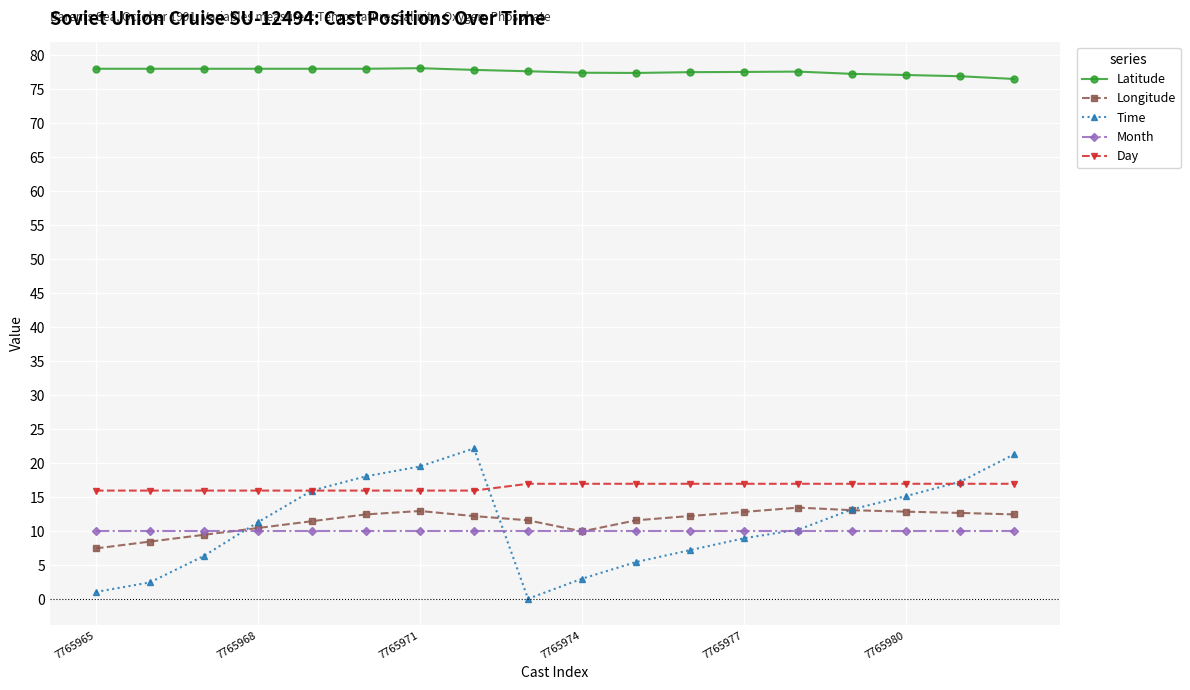

Which series has the widest spread of values?

Time